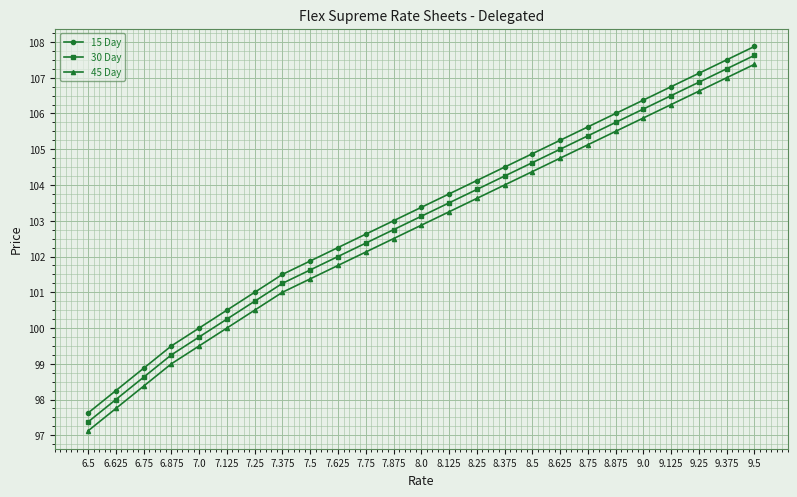

What is the difference between the 30 Day values at 7.25 and 8.25?

3.1